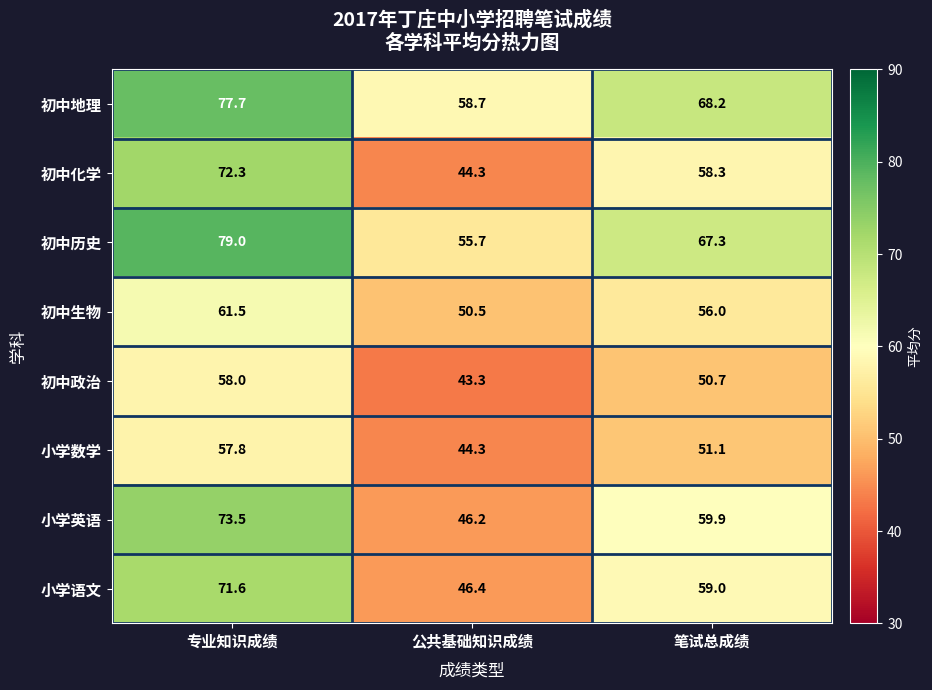

How many categories are shown in the chart?

3